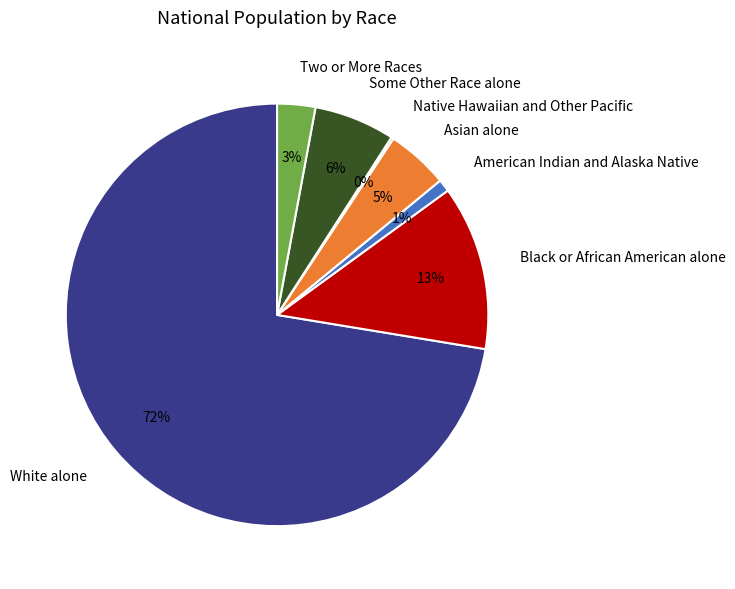

Is it true that Some Other Race alone is 6% of the pie?

True